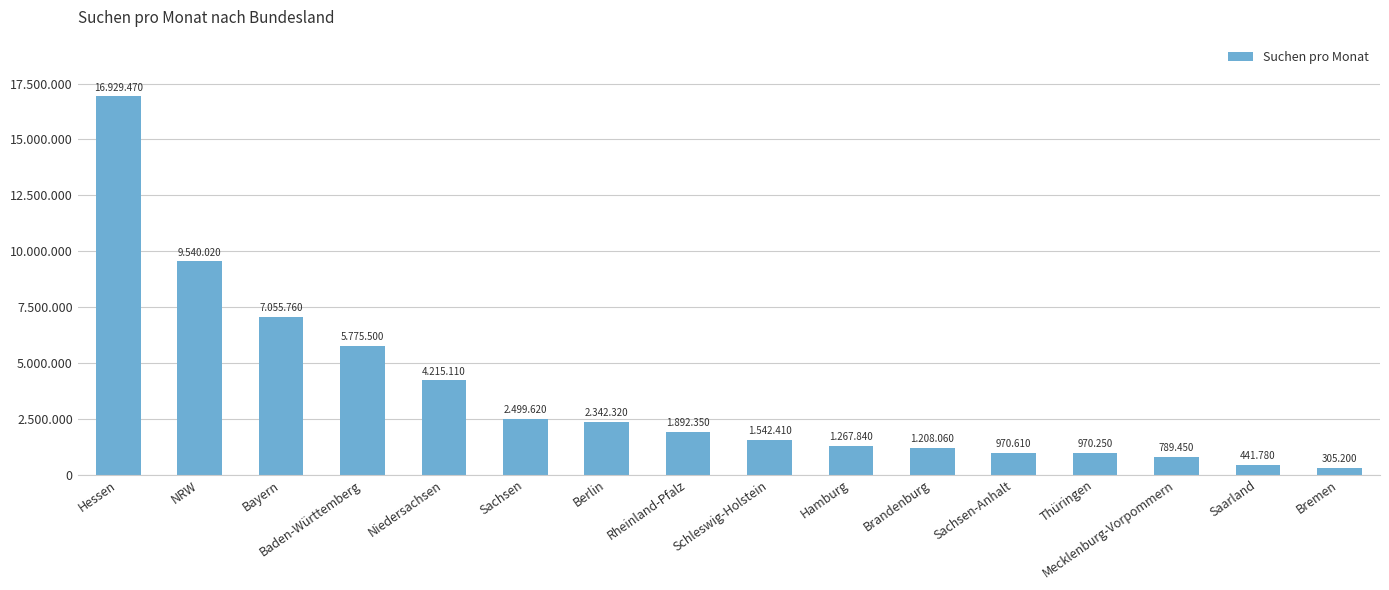

Does the chart contain any negative values?

No